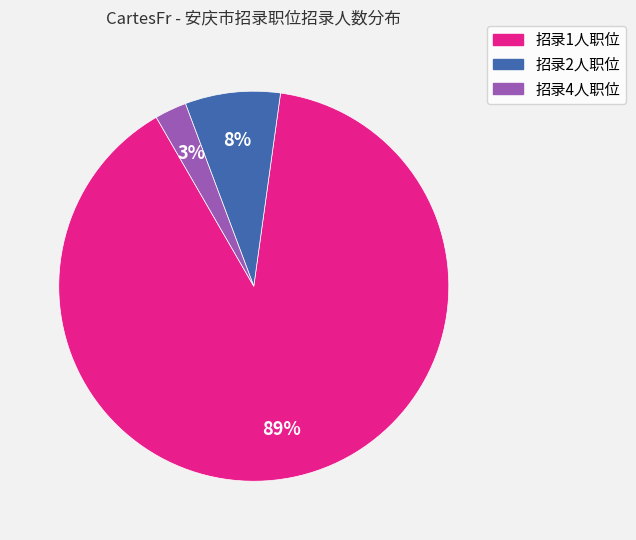

Does any single category account for the majority?

Yes